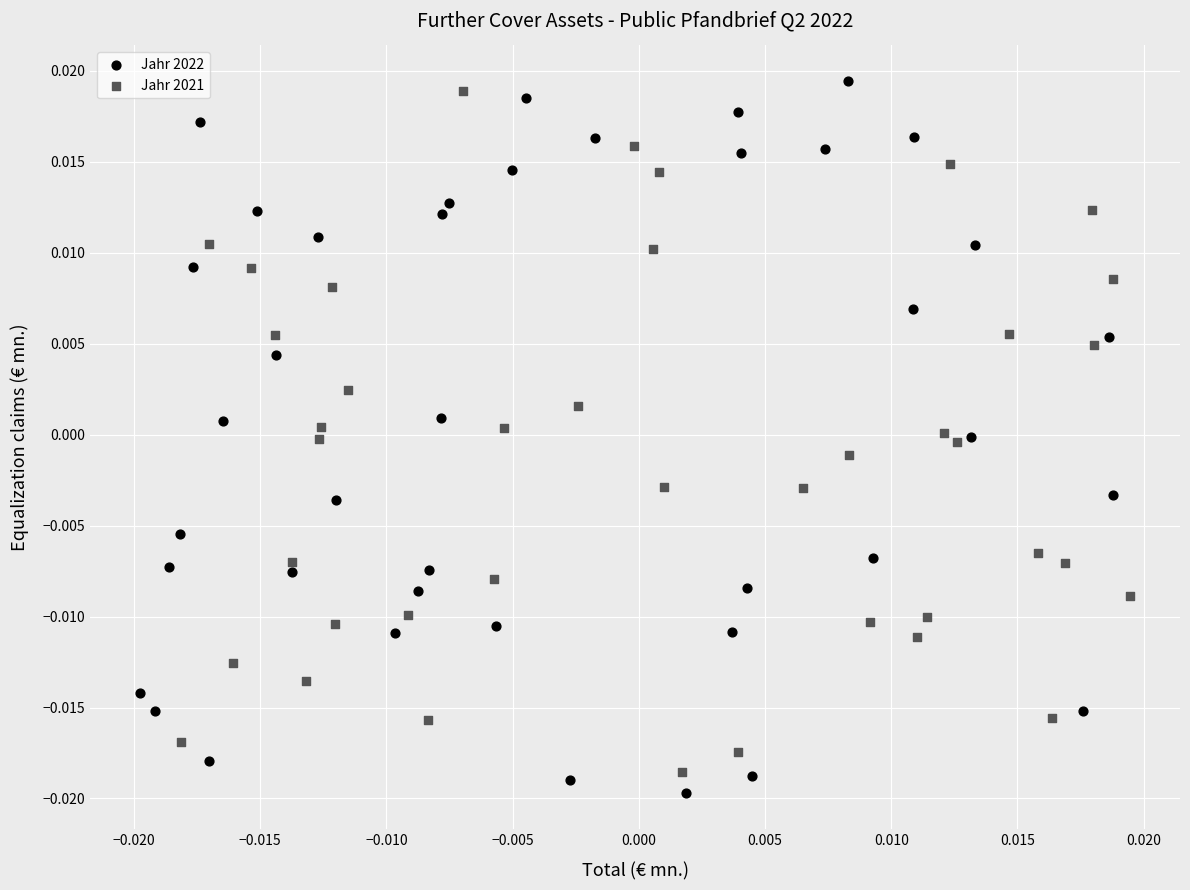

What are all the series names shown in the legend?

Jahr 2022, Jahr 2021